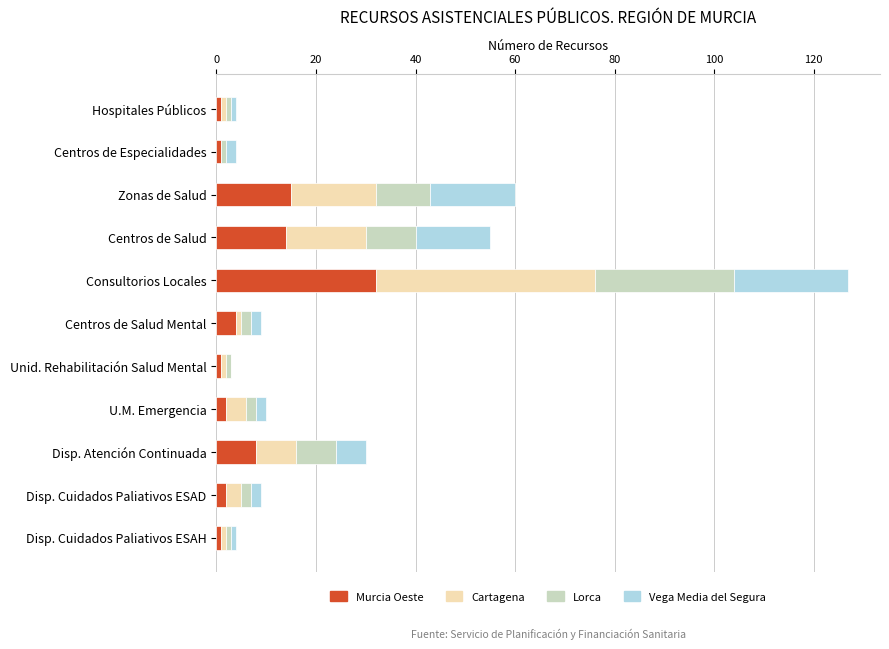

At which category is the sum across all series the highest?

Consultorios Locales